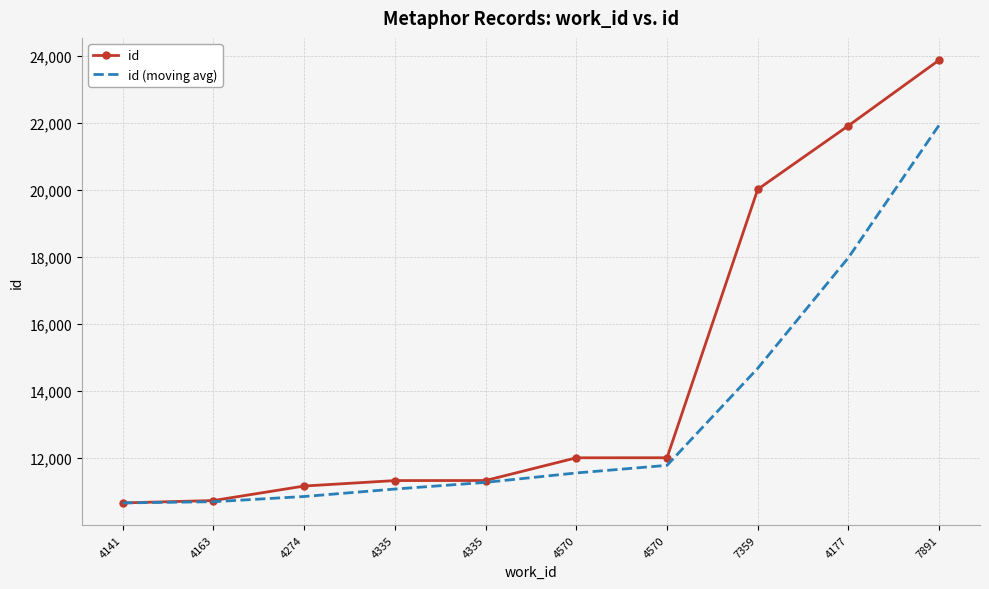

What value does the id series have at 7359?

20015.0